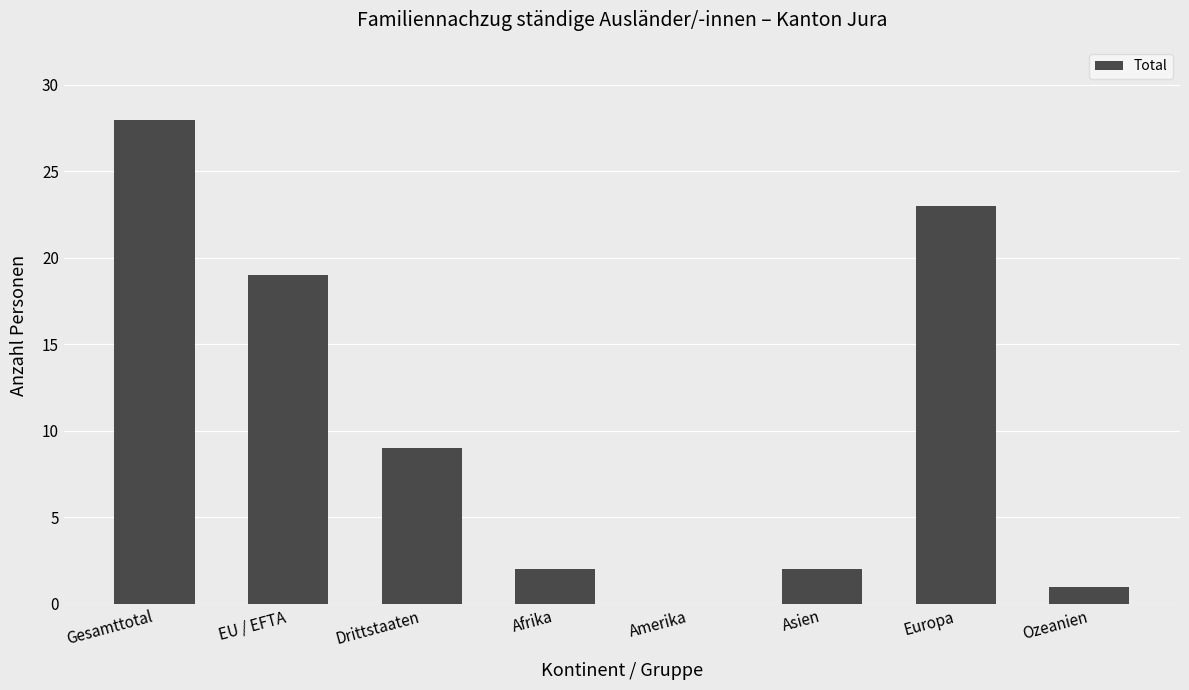

Does the chart contain stacked bars?

No